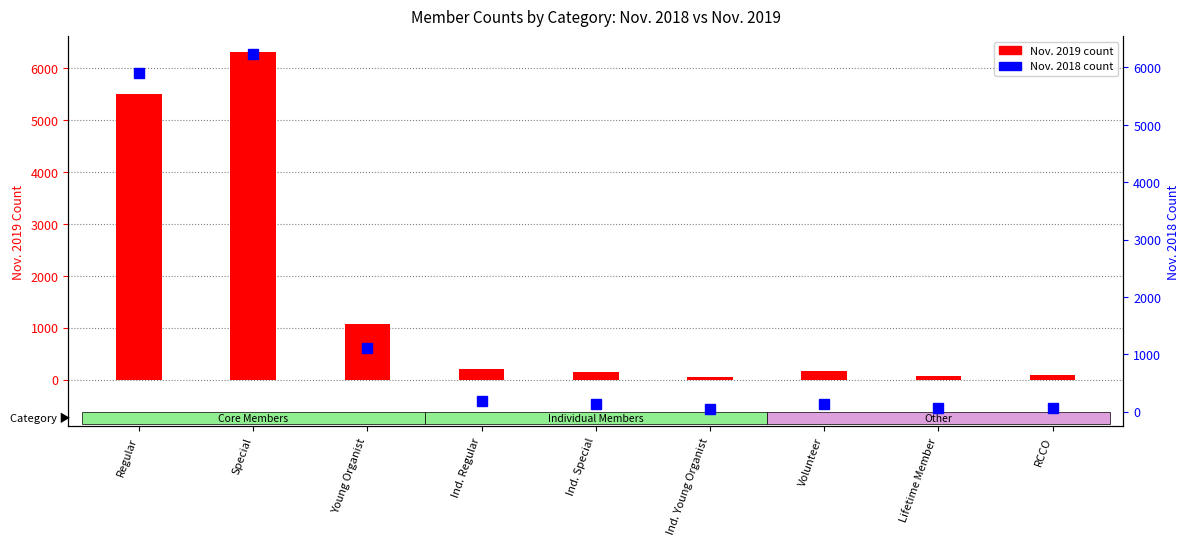

True or false: Nov. 2018 has a value of 691 at Young Organist.

False